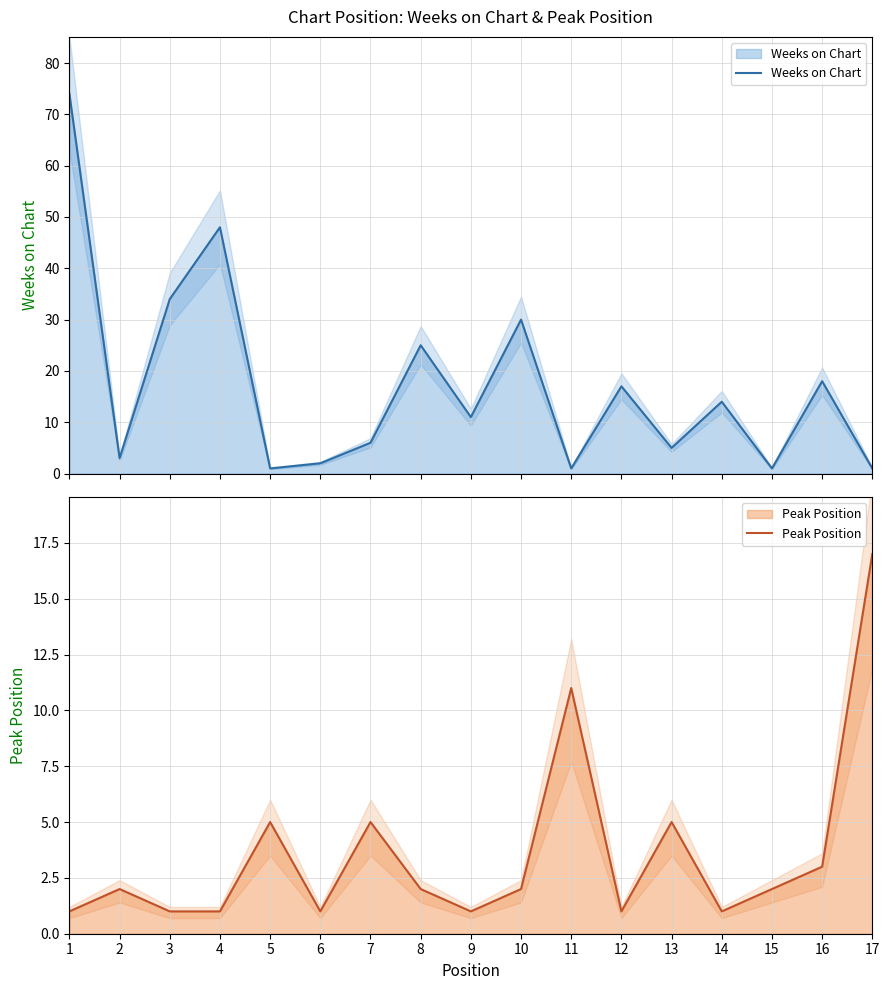

Which series ends up on top after the final intersection of Peak Position and Weeks on Chart?

Peak Position